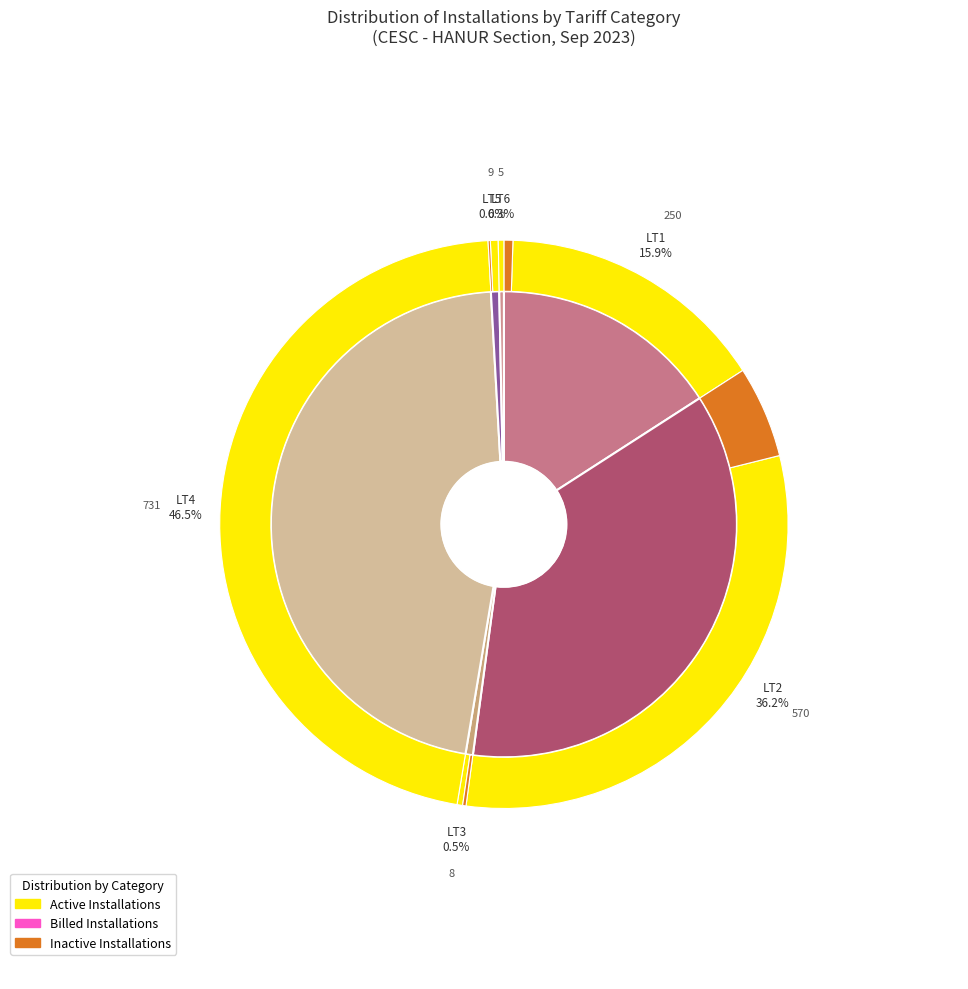

True or false: LT1 accounts for 16% of the total.

True